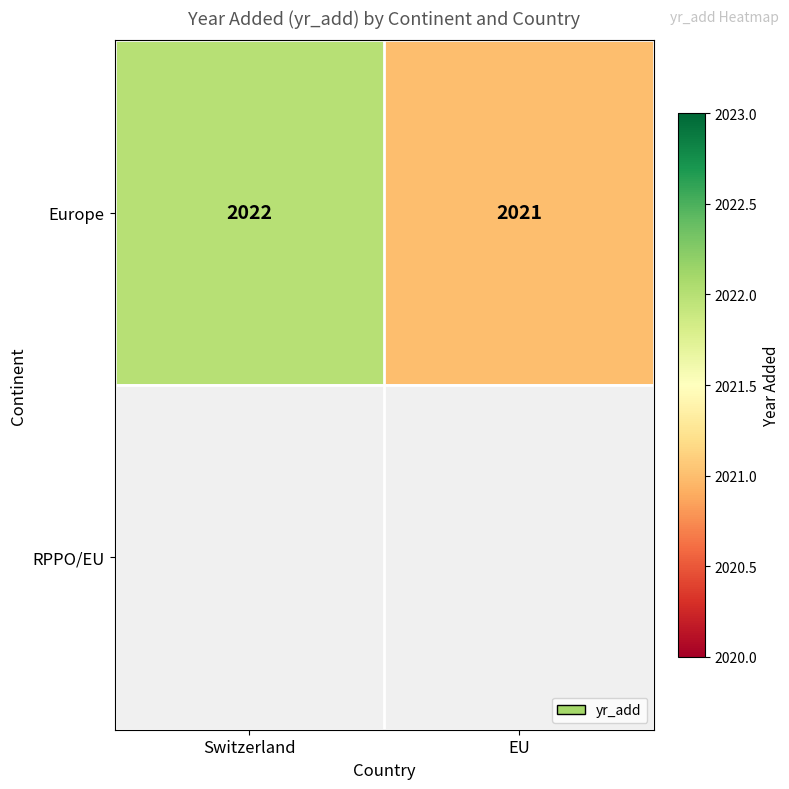

The value of Europe at EU is 2021. True or false?

True